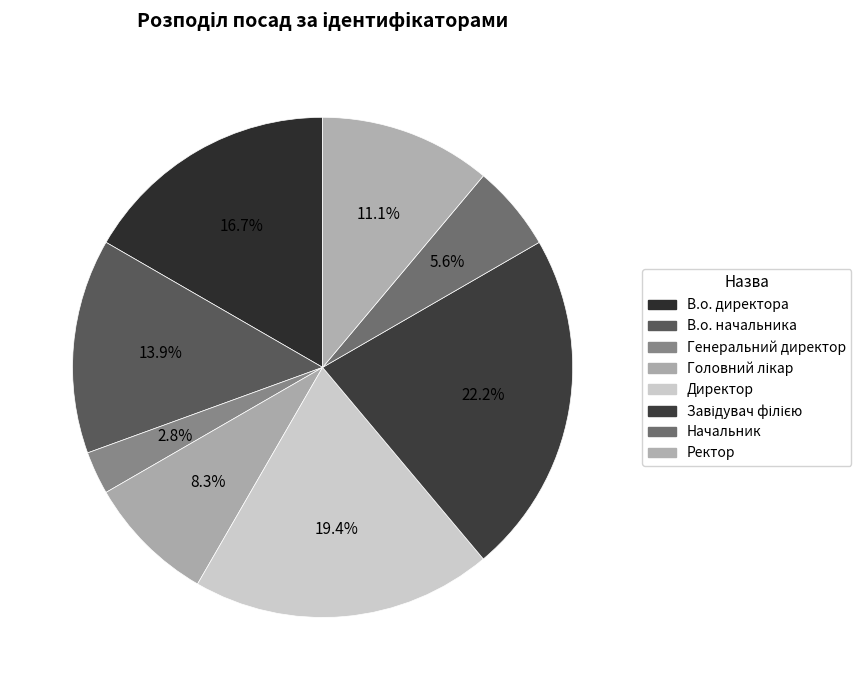

Is there a majority slice in this chart?

No